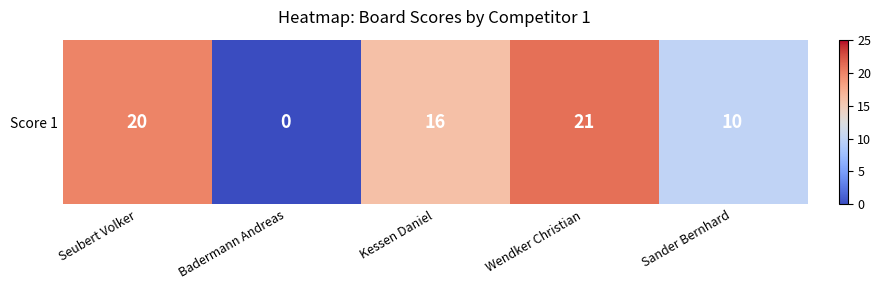

What is the greatest value displayed?

21